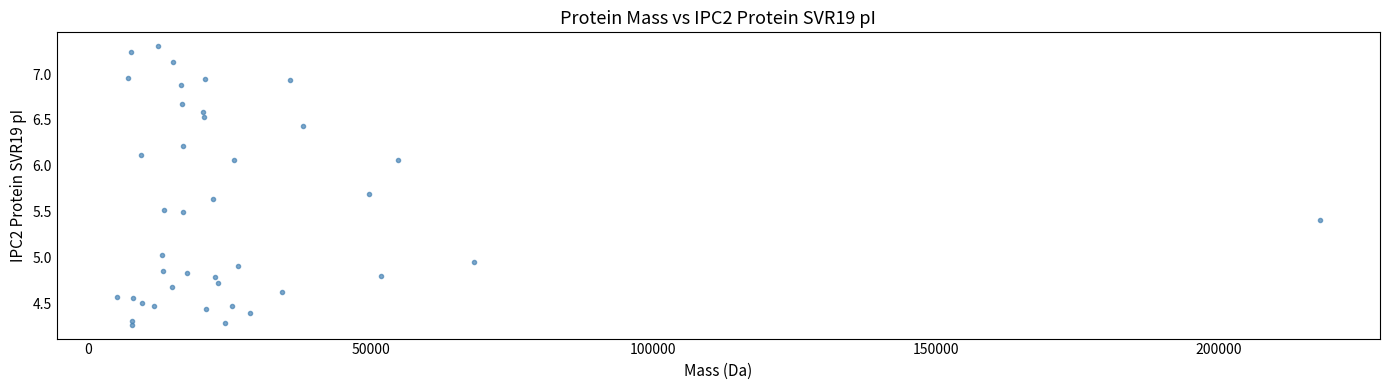

What is the range of Y values (max minus min)?

3.0